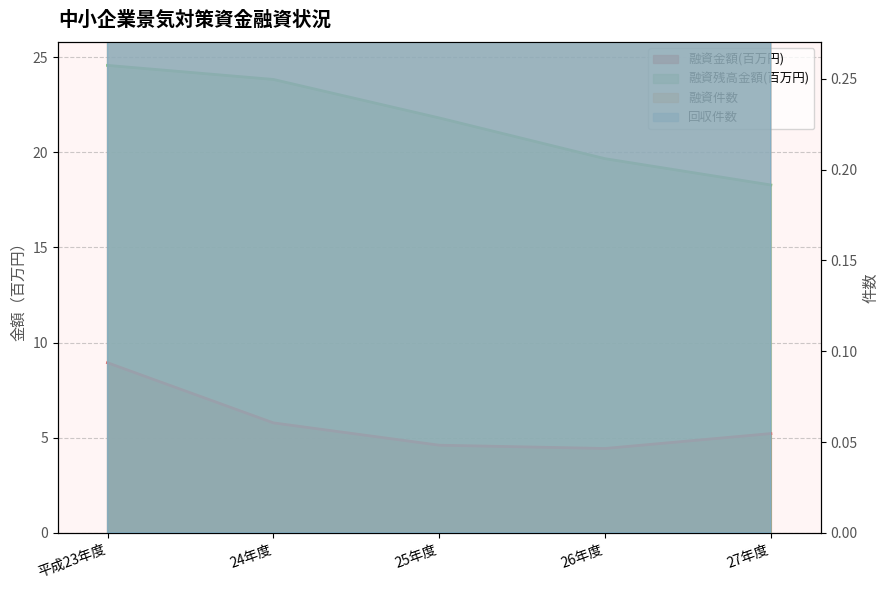

Which series has the largest range (max minus min)?

融資件数